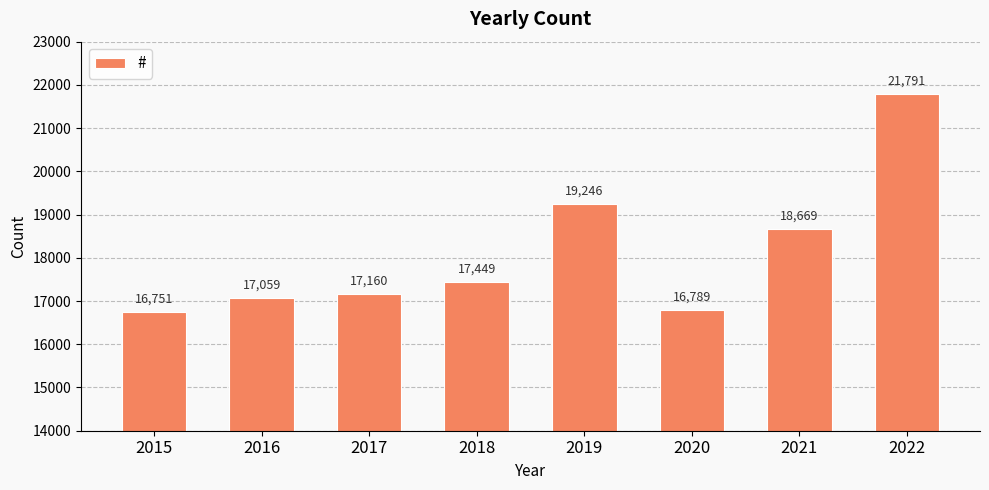

What is the change in value from 2015 to 2016?

+308